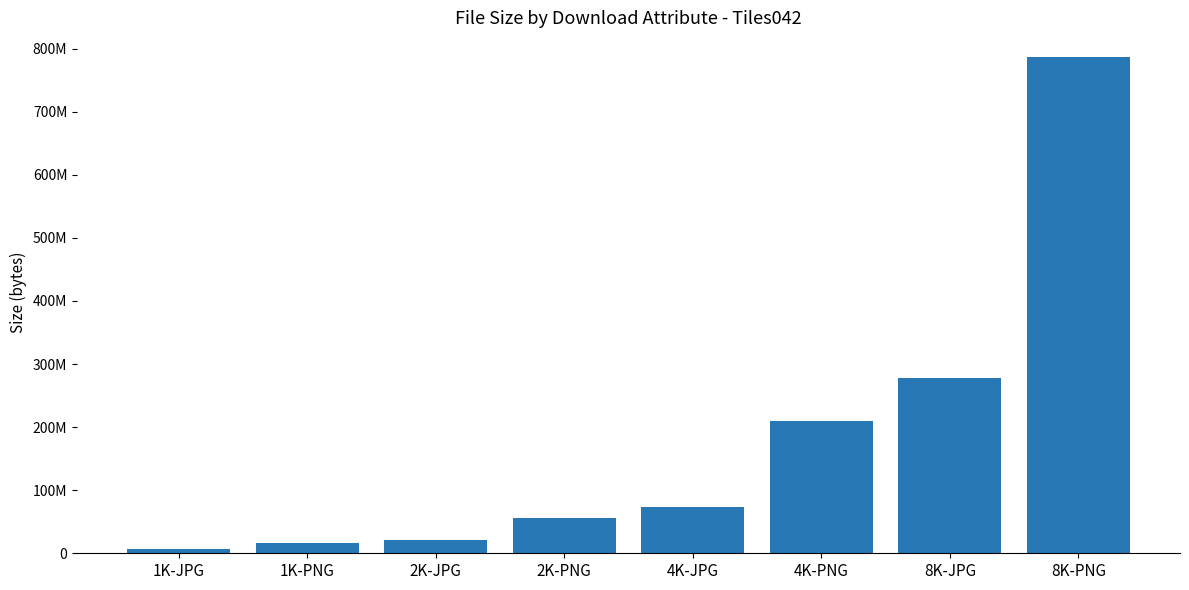

The chart shows a value of 786544435 at 8K-PNG. True or false?

True